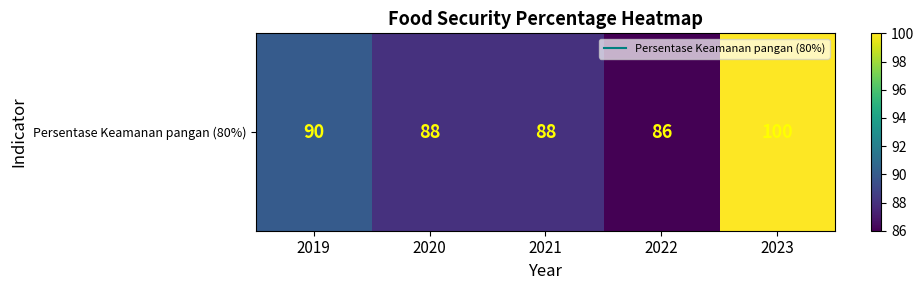

At which label does the data first exceed 88?

2019